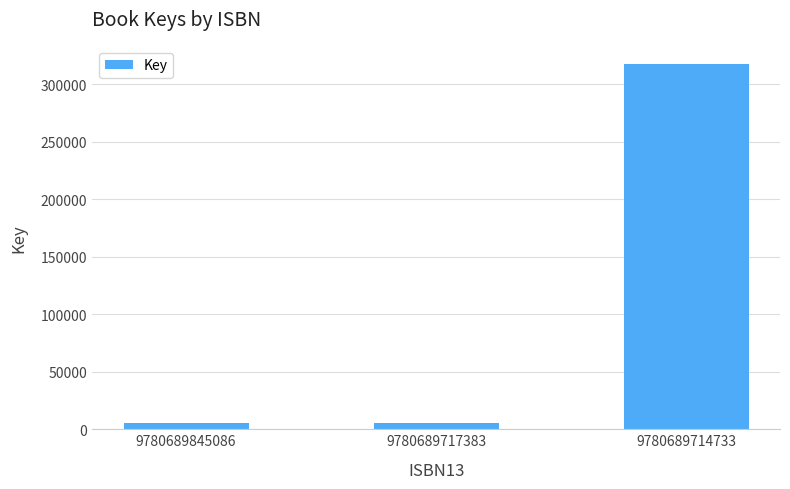

What is the maximum value shown in the chart?

317497